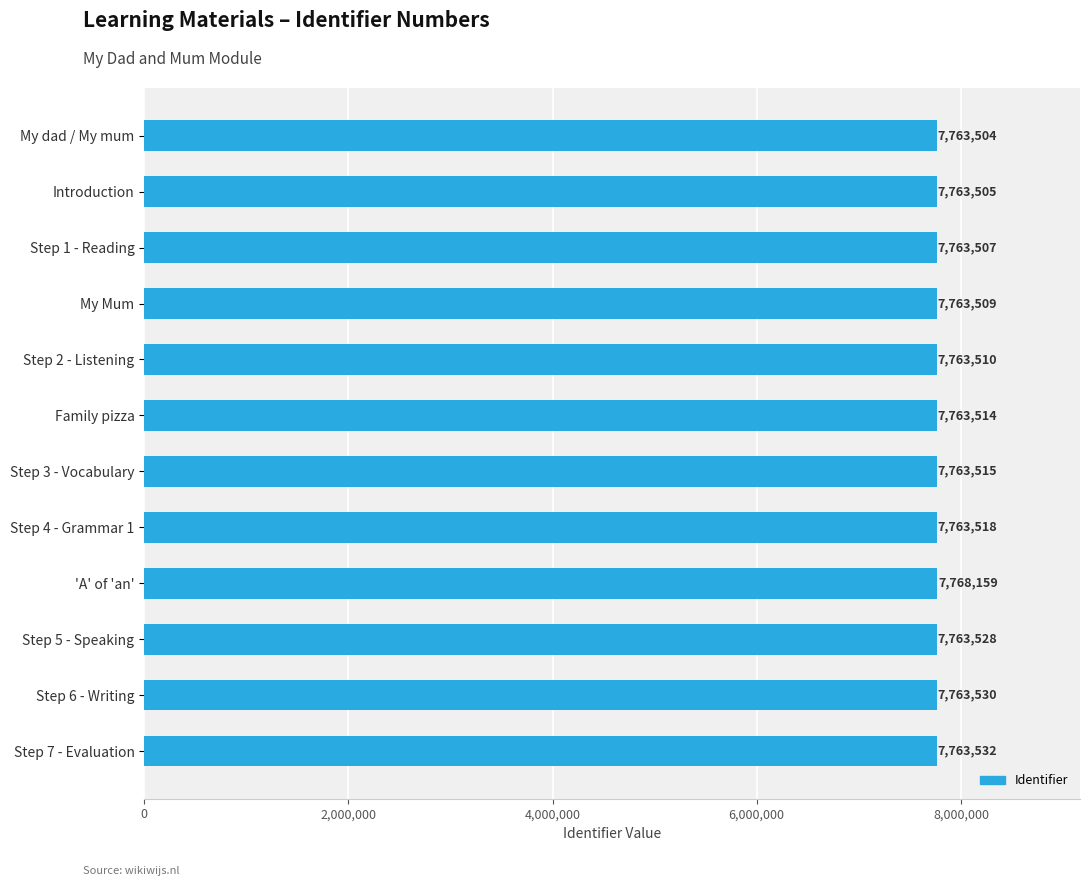

At which label is the value closest to 7765831?

Step 7 - Evaluation